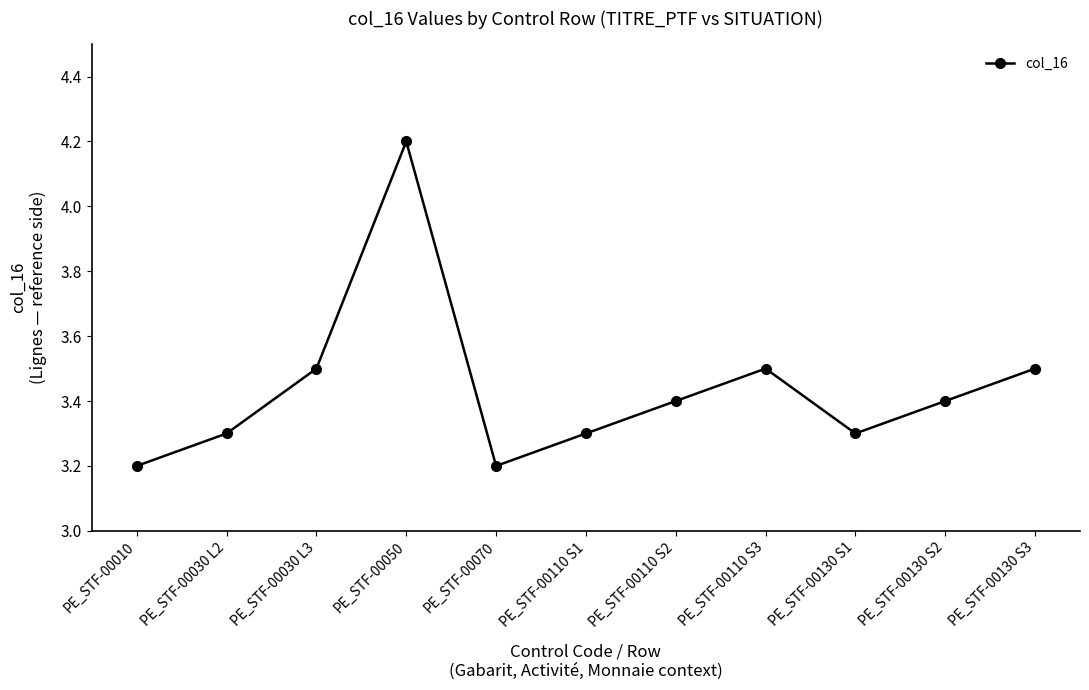

Which has a higher value, PE_STF-00130 S2 or PE_STF-00030 L2?

PE_STF-00130 S2